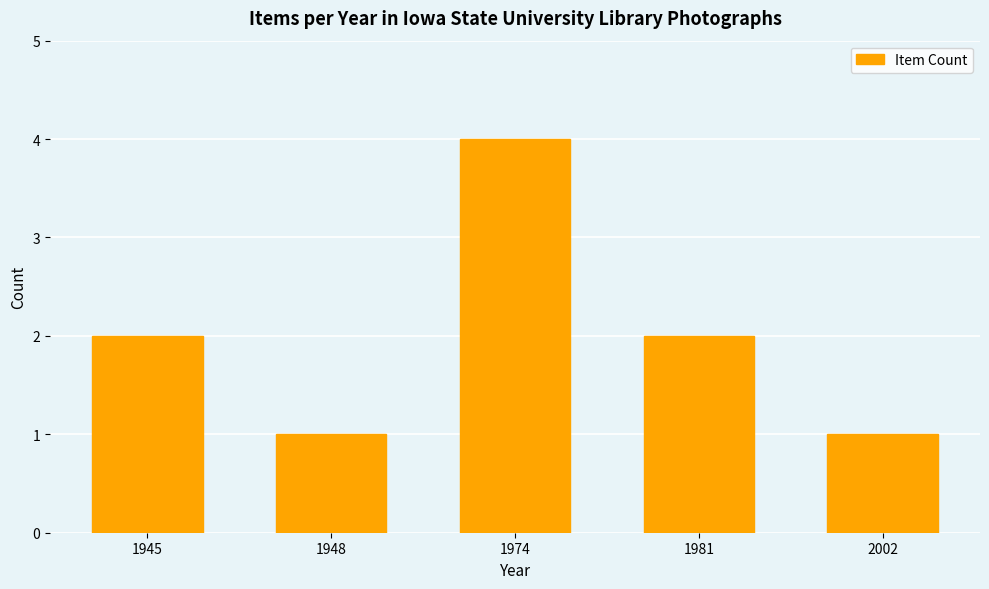

What is the sum of all values?

10